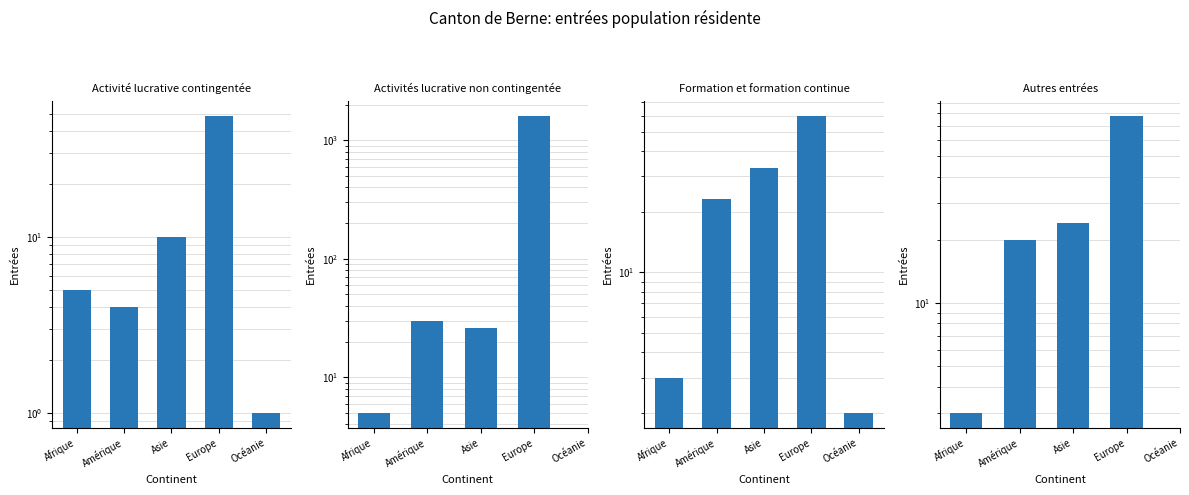

At how many categories does at least one series exceed 980?

1